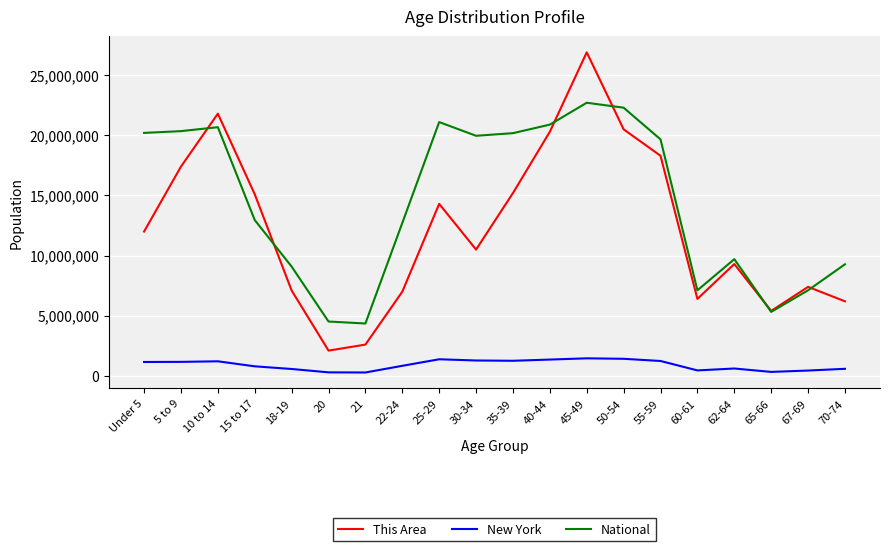

At which label is National closest to 13531442?

15 to 17